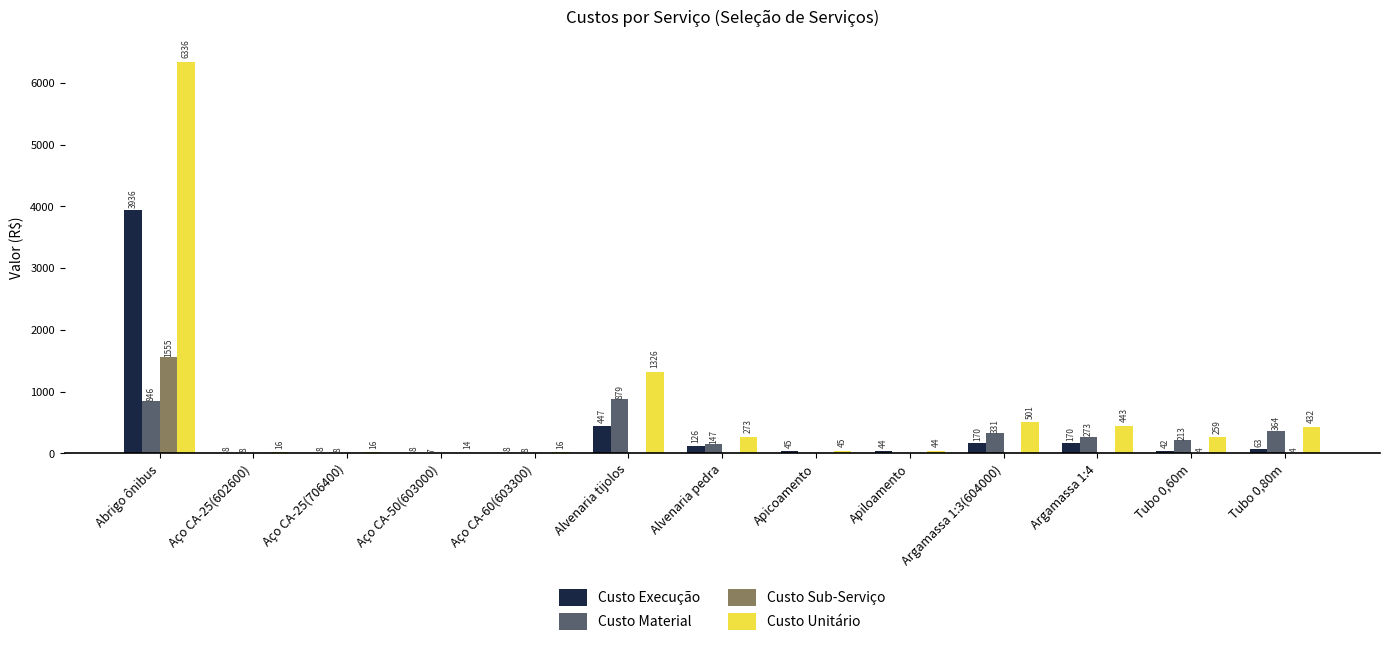

How many groups of bars are there?

13